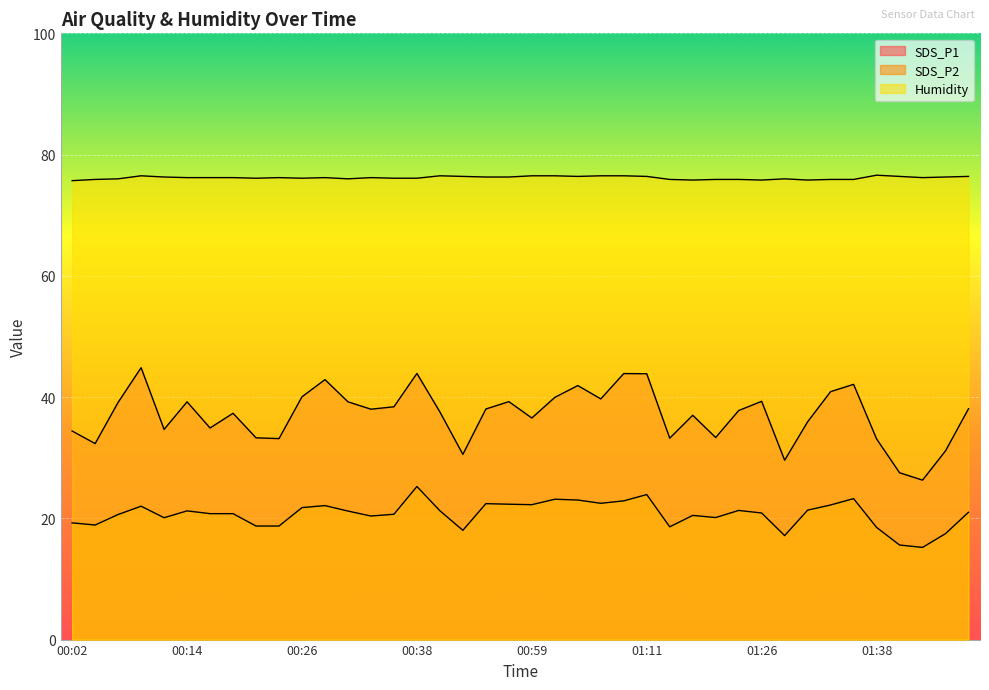

The value of SDS_P1 at 01:38 is 33.1. True or false?

True